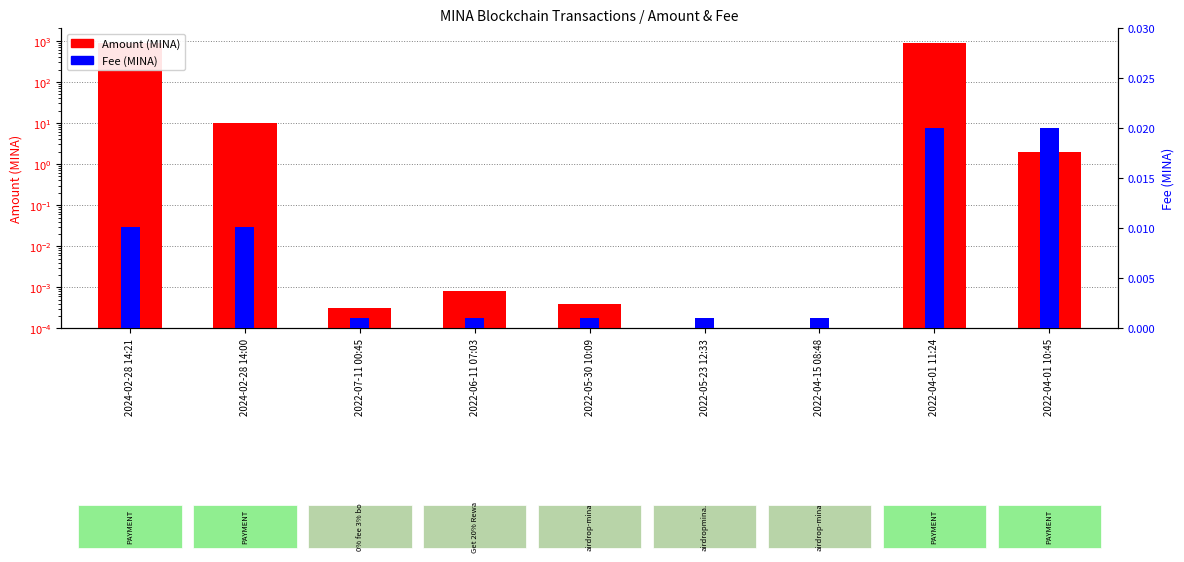

What position from the right is 2022-04-01 11:24?

2